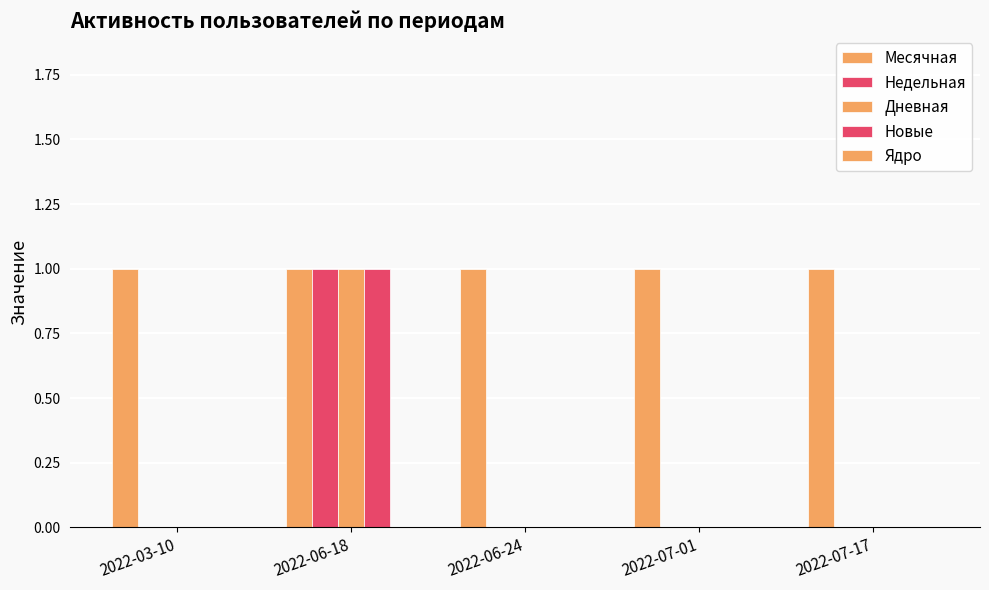

How many distinct data groups are displayed?

4